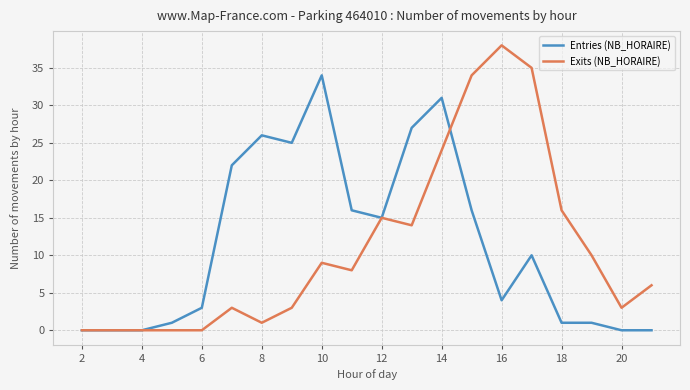

List the series in order of their peak value, highest first.

Exits (NB_HORAIRE), Entries (NB_HORAIRE)